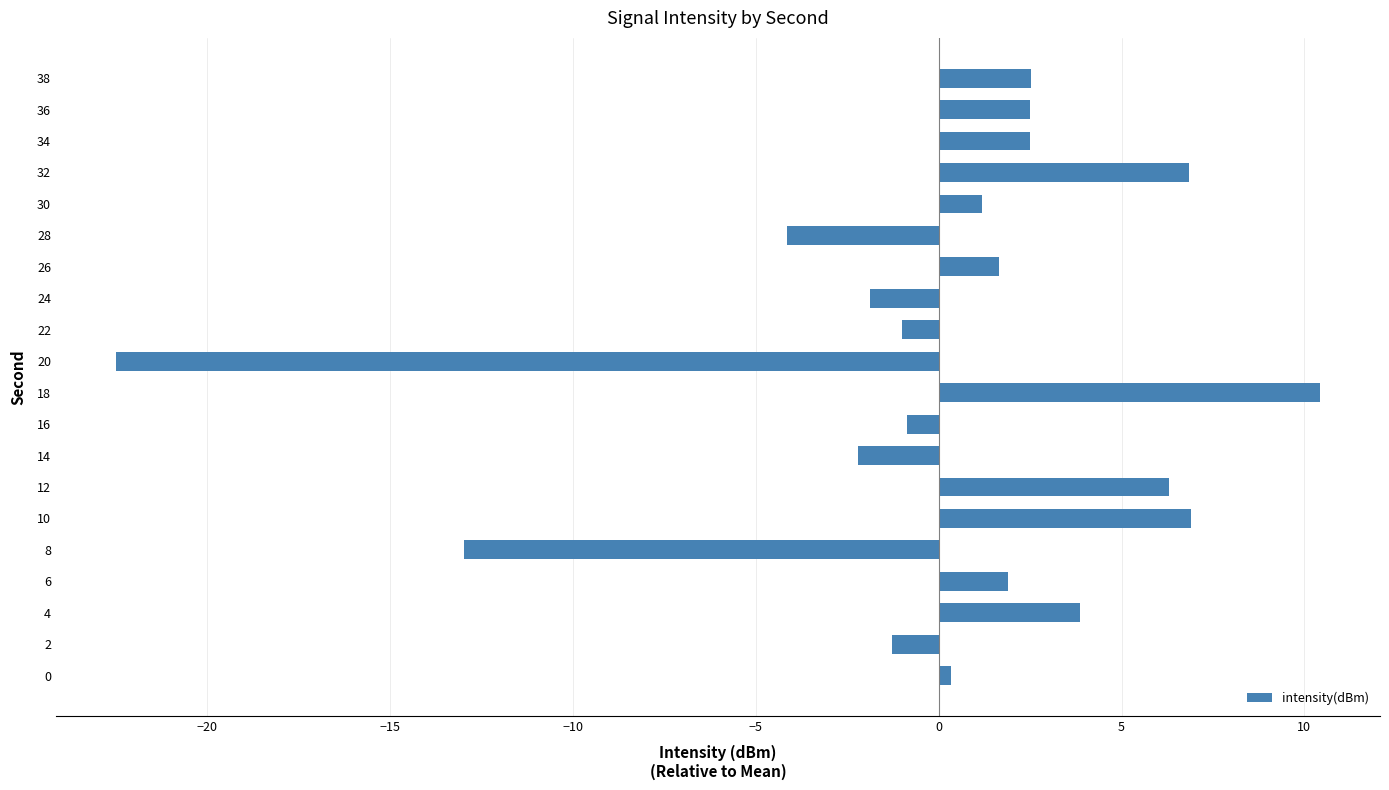

What is the difference between the maximum and minimum values?

32.9